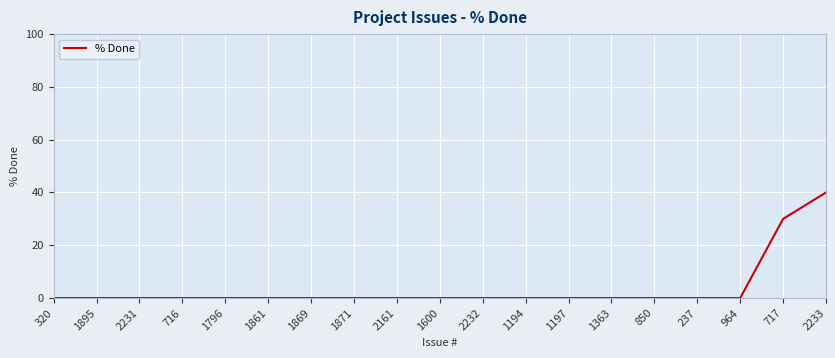

Count the number of categories in the chart.

19